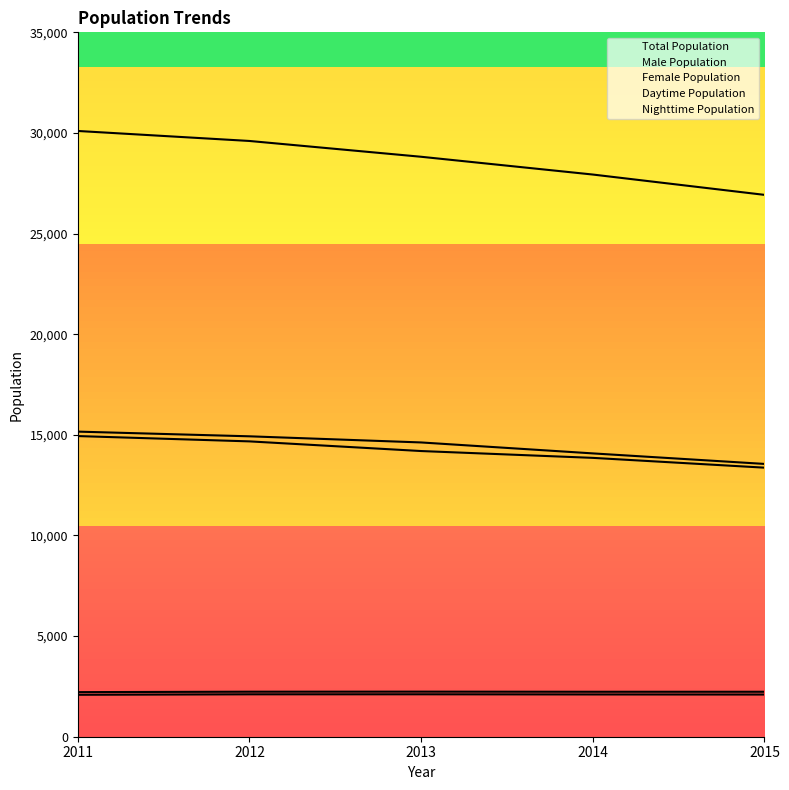

What is the minimum value shown in the chart?

2084